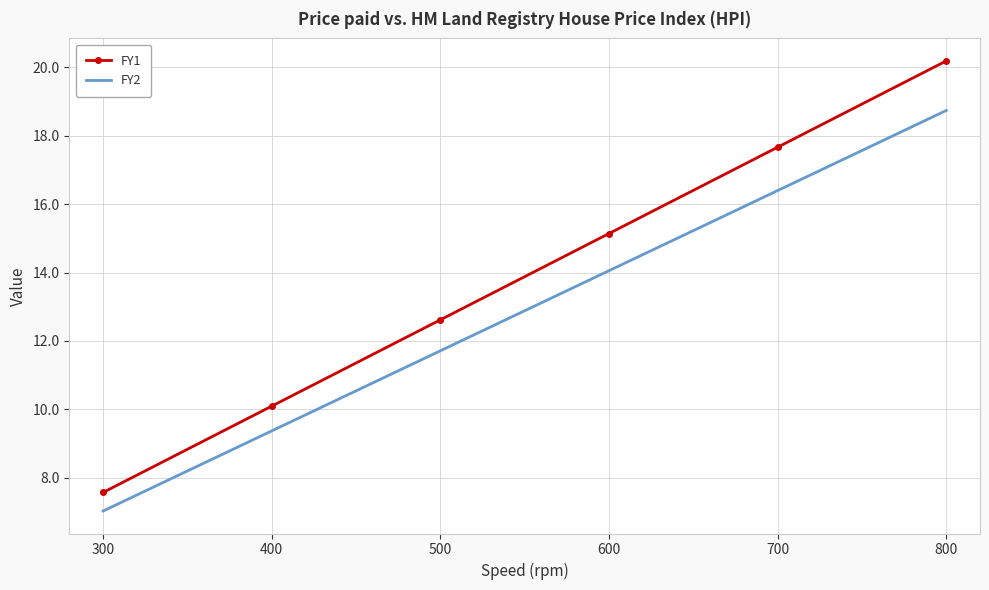

What is the spread (max minus min) of values at 600?

1.1